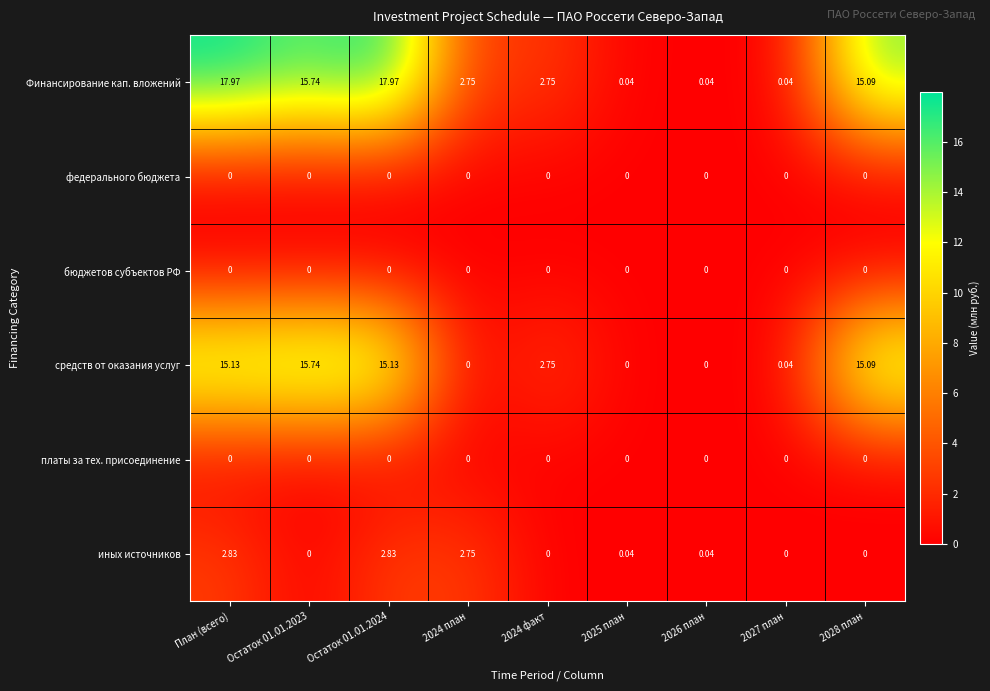

Which series has the largest total across all categories?

Финансирование кап. вложений